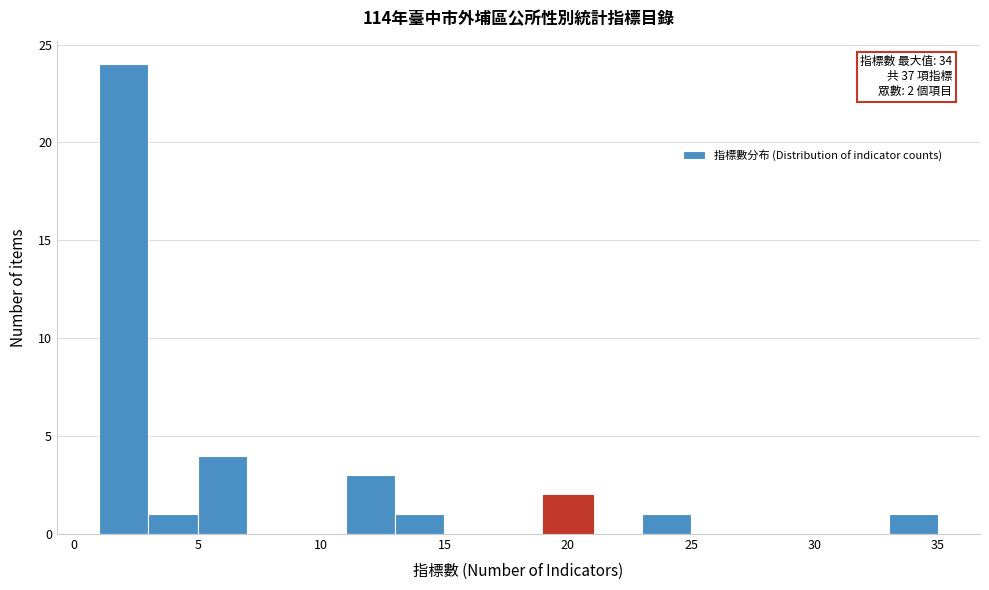

Over which range of the x-axis is the bar tallest?

1 to 3